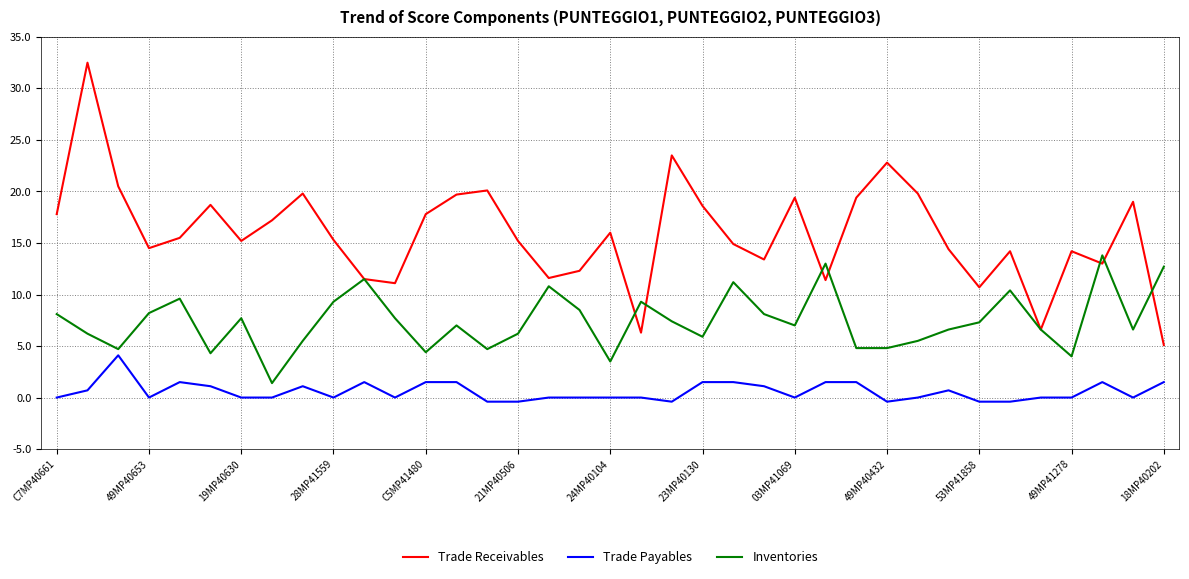

True or false: Trade Receivables and Trade Payables cross at least once.

False